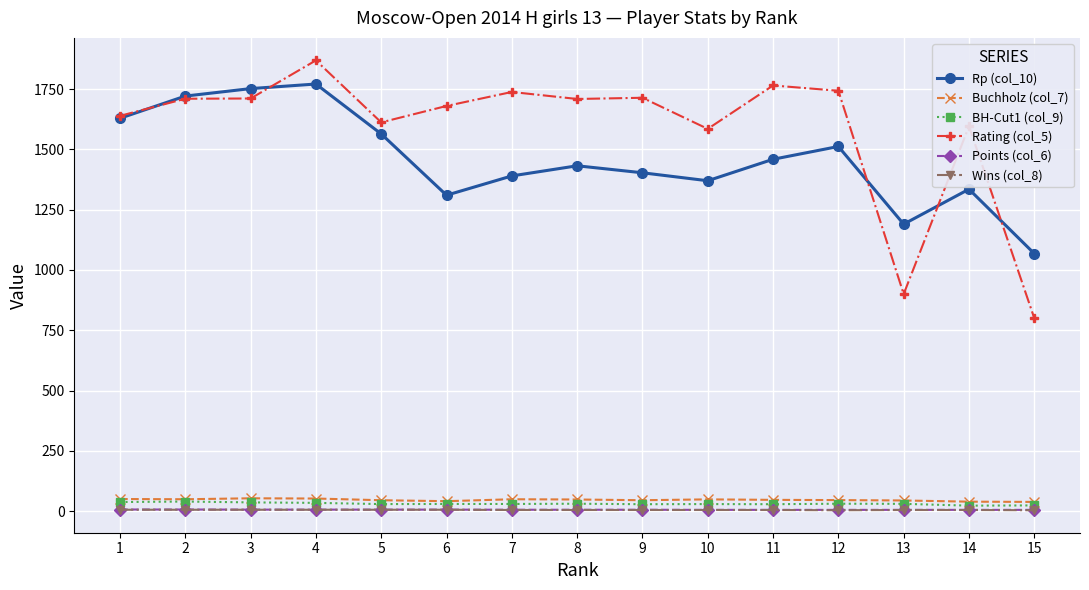

What is the sum of all Wins (col_8) values?

79.0